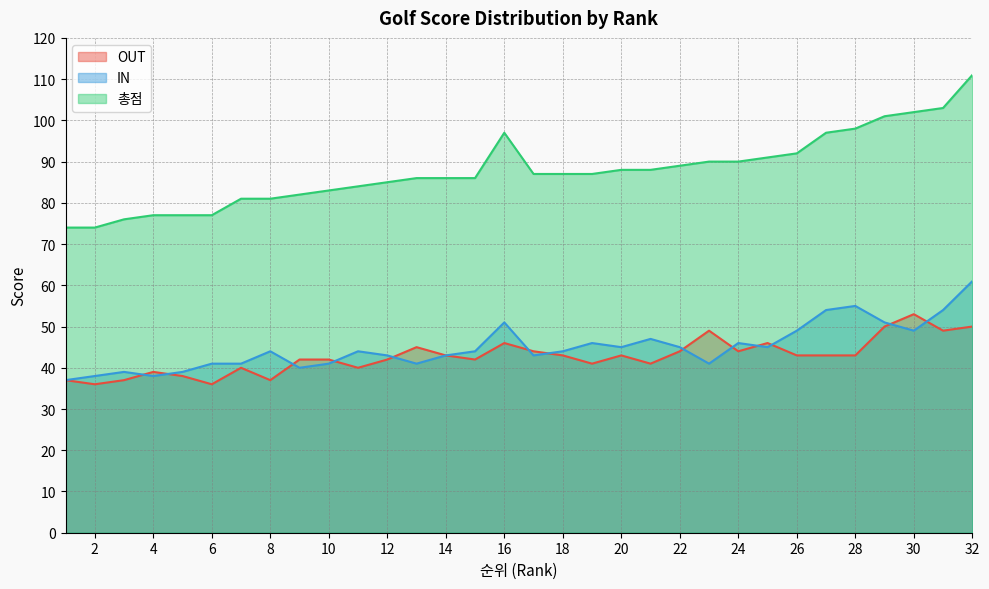

Which series has the largest range (max minus min)?

총점